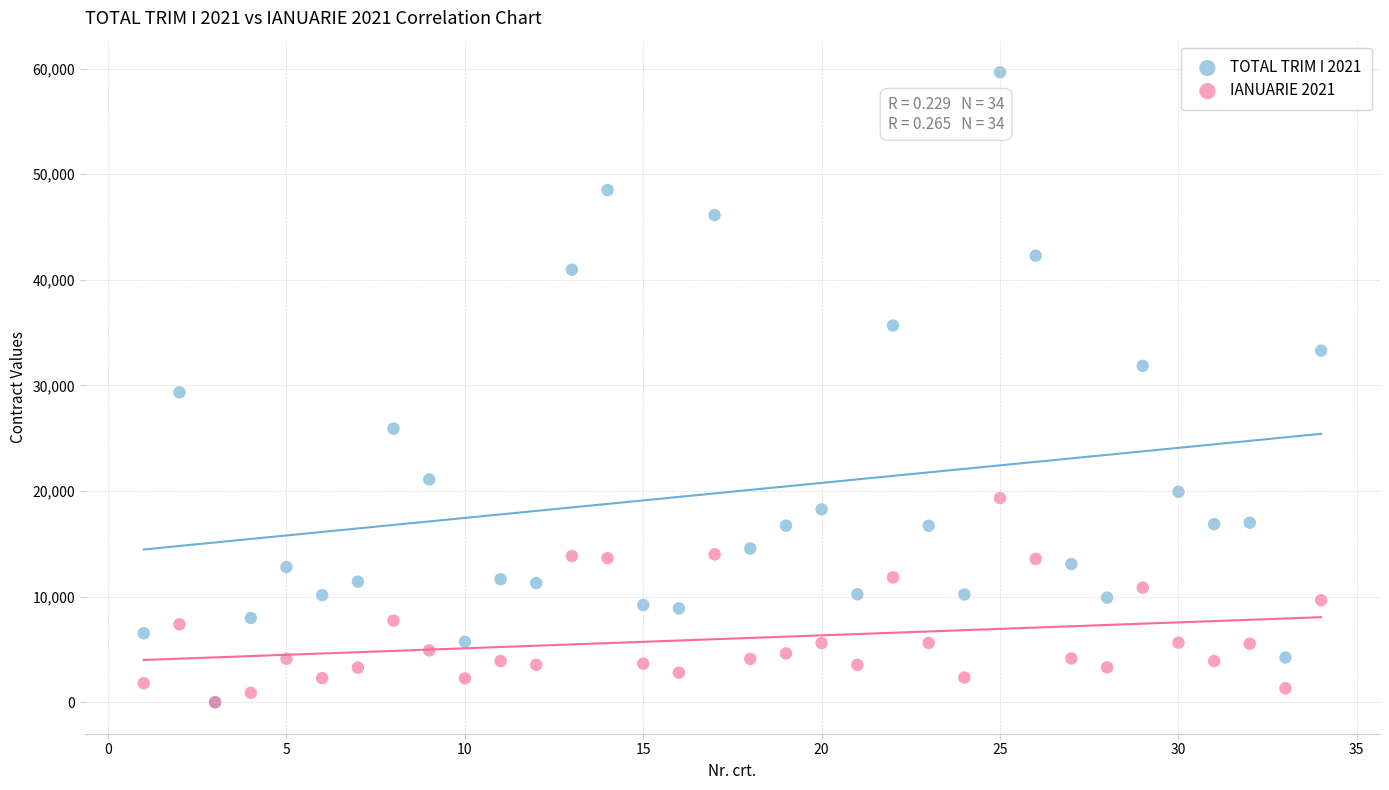

Which series has the widest spread of Y values?

TOTAL TRIM I 2021